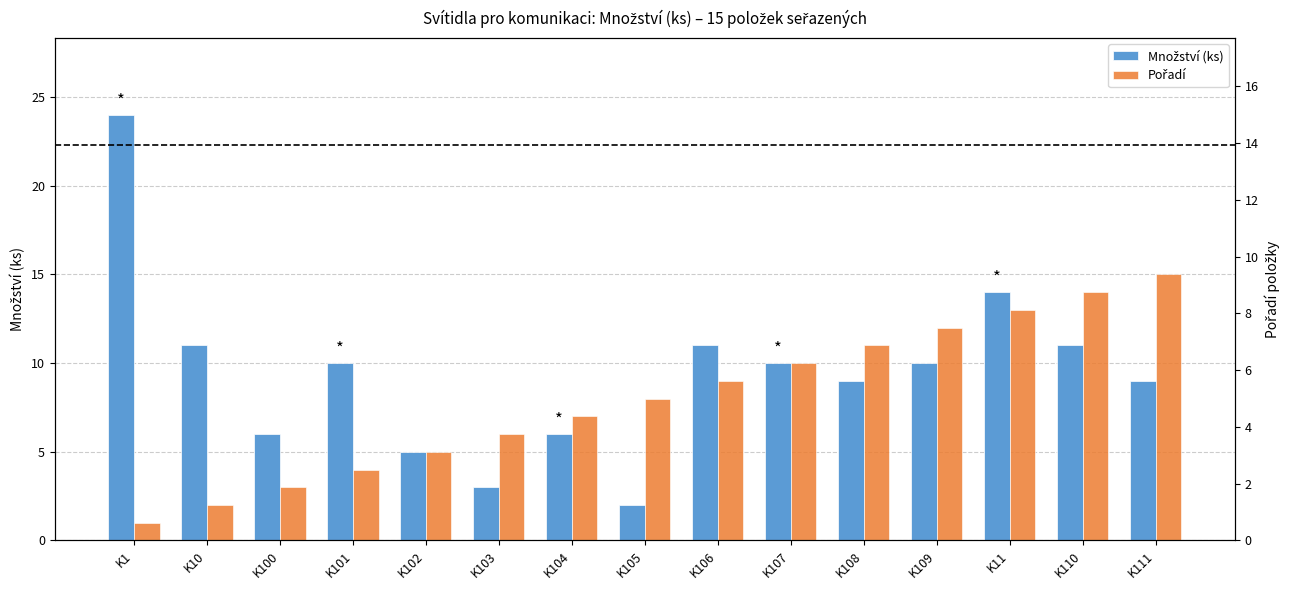

List the series in order of their peak value, highest first.

Množství (ks), Pořadí